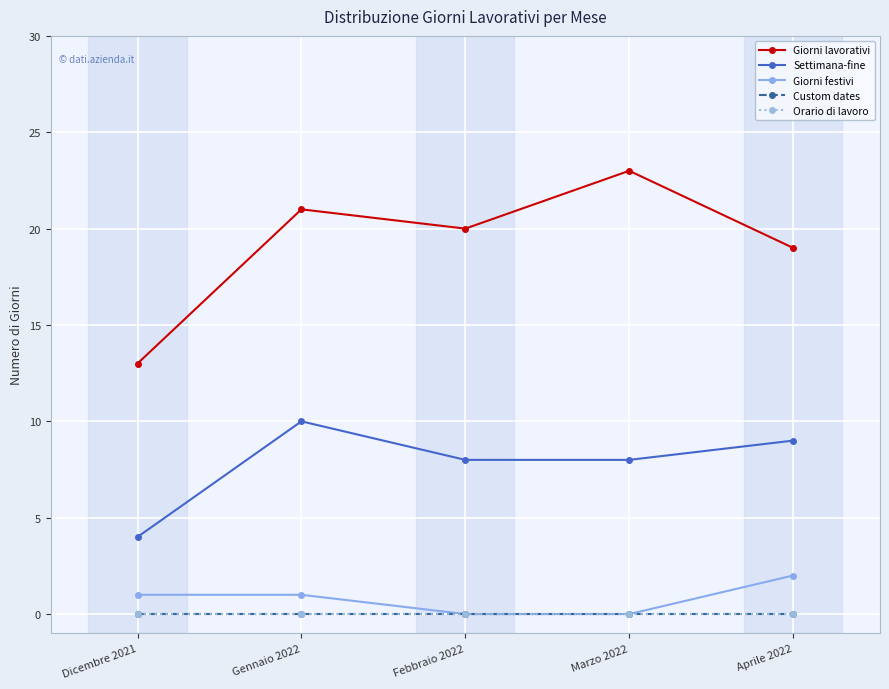

True or false: Giorni festivi and Orario di lavoro intersect in this chart.

False